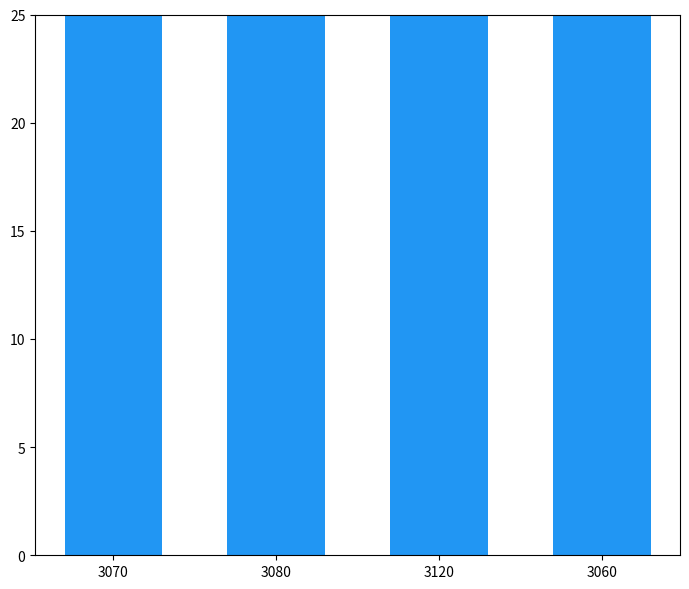

What is the difference between the second highest and second lowest values in the Сегмент 1 series?

17.0